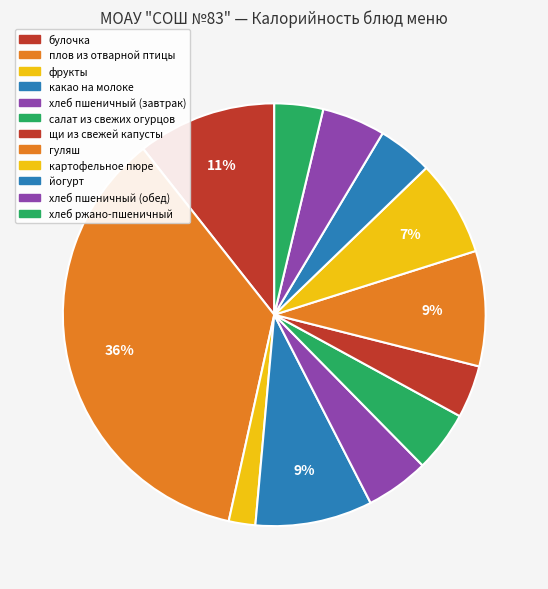

To the nearest percent, what percentage of the pie is какао на молоке?

9%